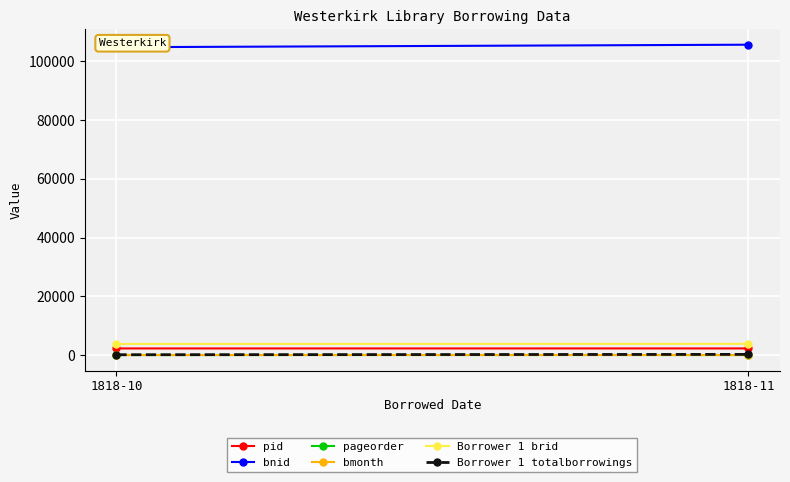

At which label is pageorder closest to 19?

1818-10